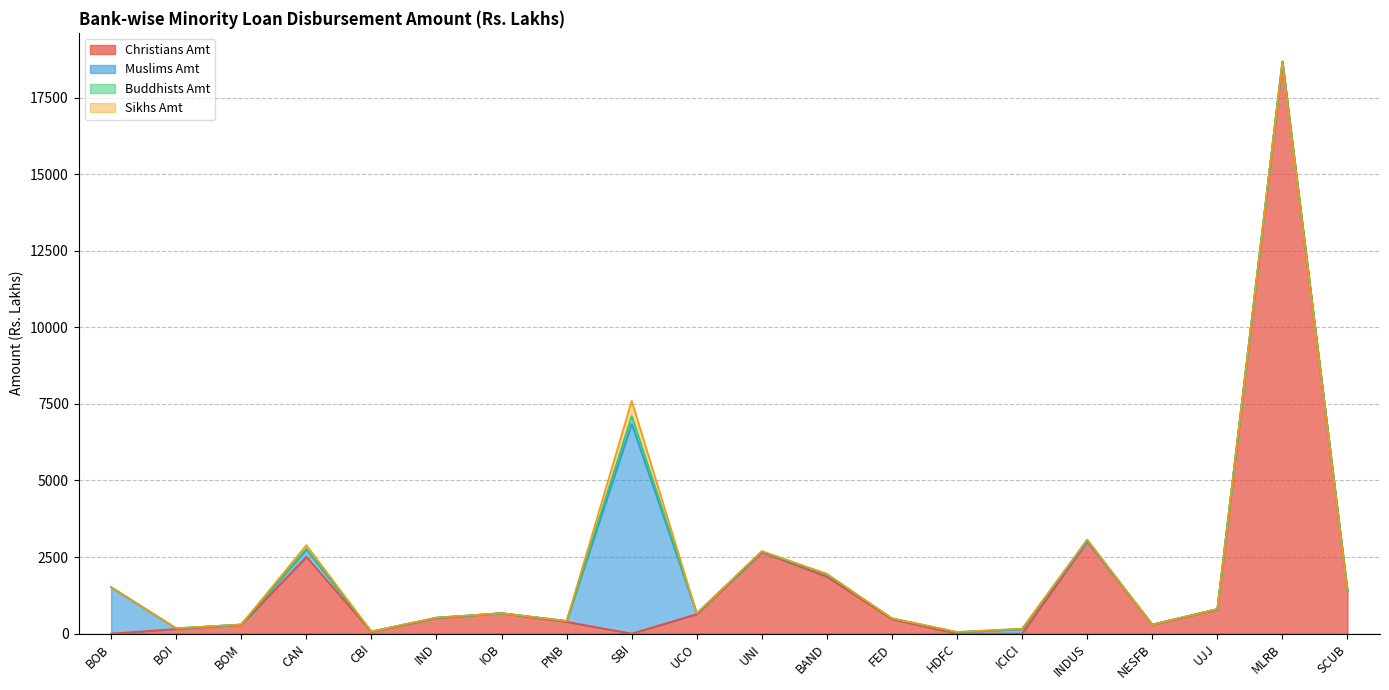

Between UCO and SCUB, which is larger?

SCUB